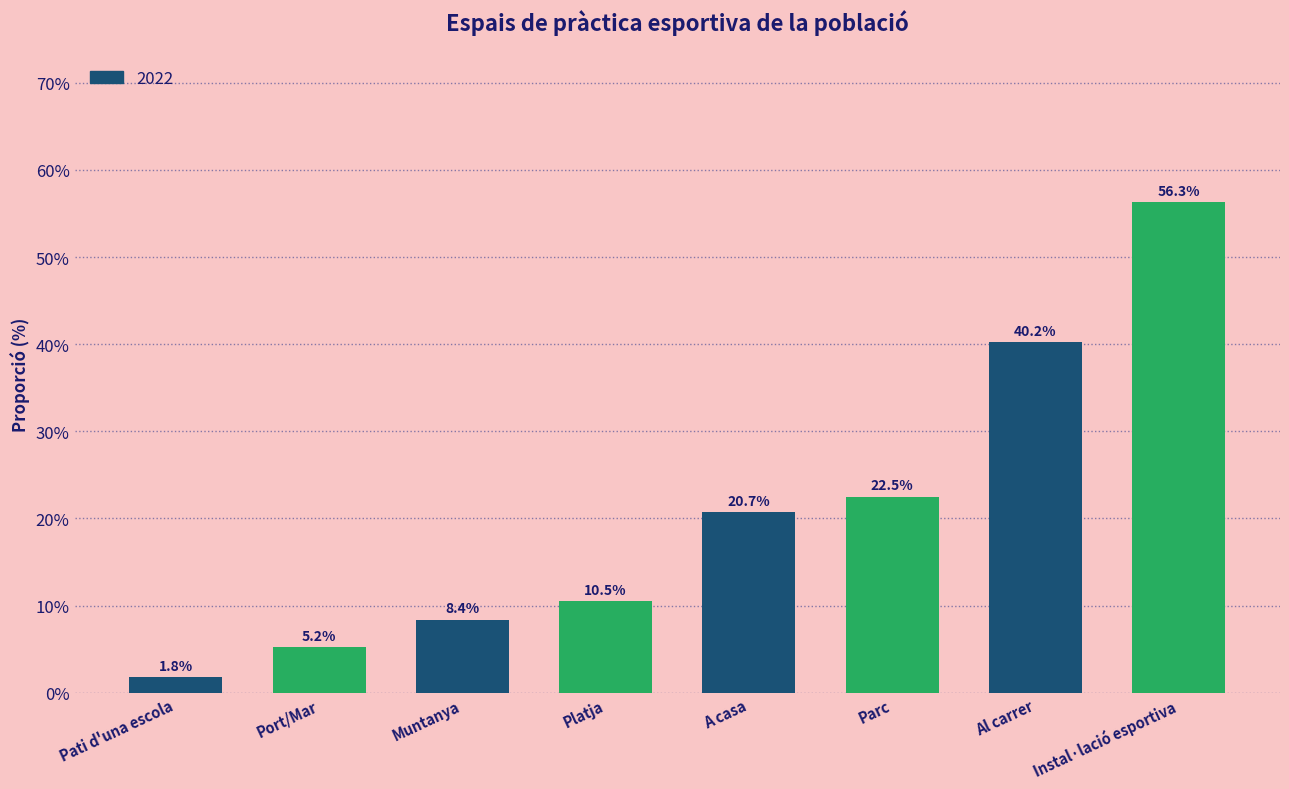

Does the chart contain any negative values?

No